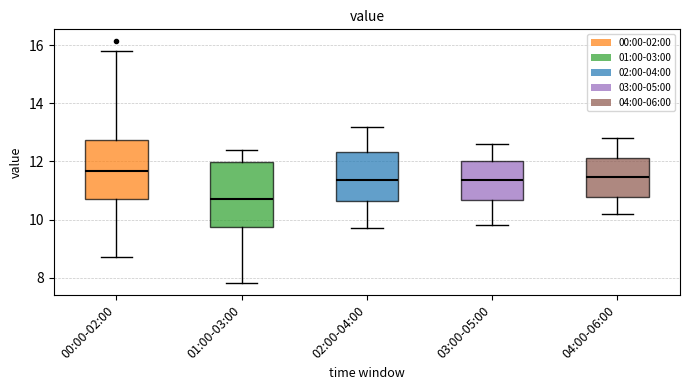

Comparing the boxes themselves (not the whiskers), which one is the tallest?

01:00-03:00